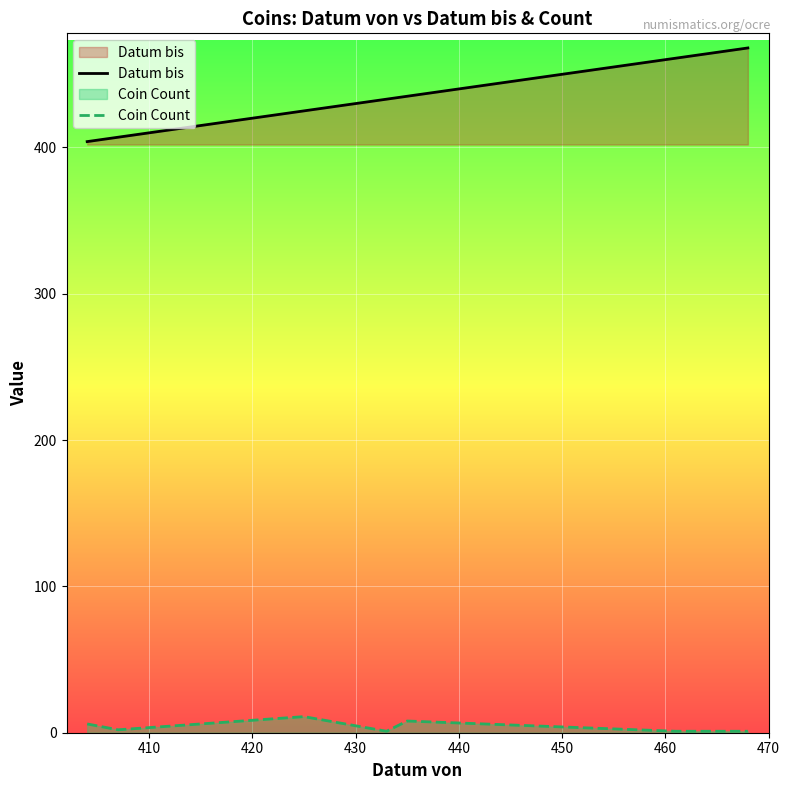

Reading left to right, what are all the values shown in this chart?

Datum bis: 404	407	425	433	435	461	468
Coin Count: 6	2	11	1	8	1	1